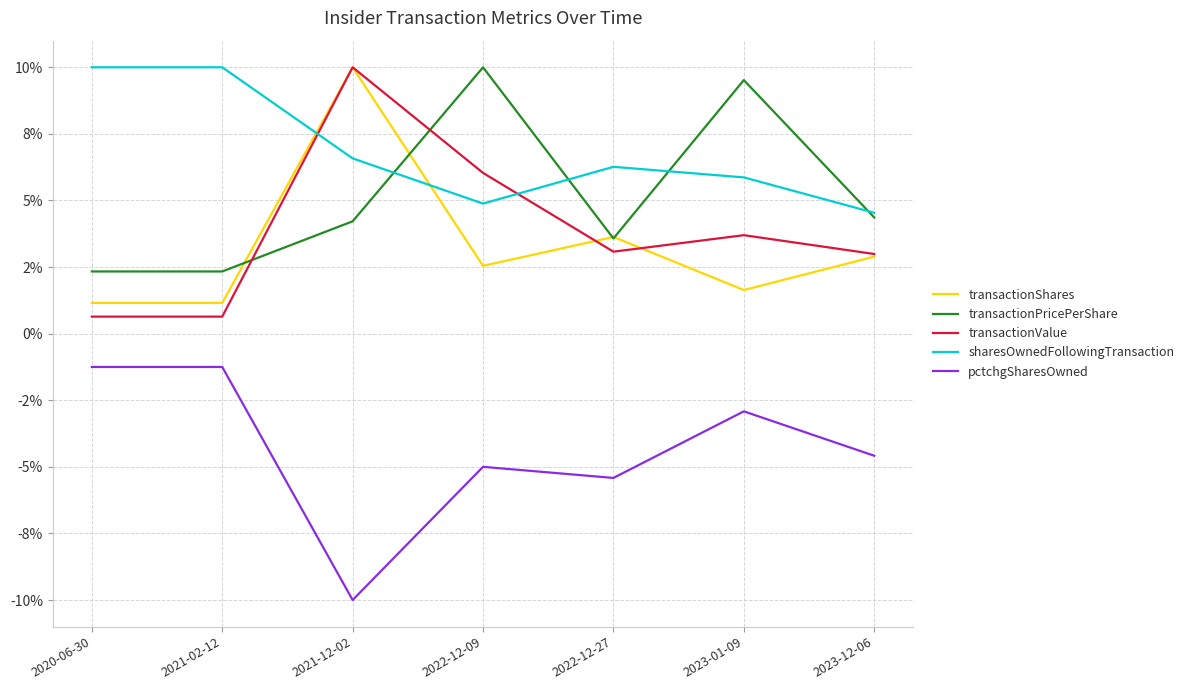

Where do sharesOwnedFollowingTransaction and transactionPricePerShare first cross each other?

2021-12-02 and 2022-12-09